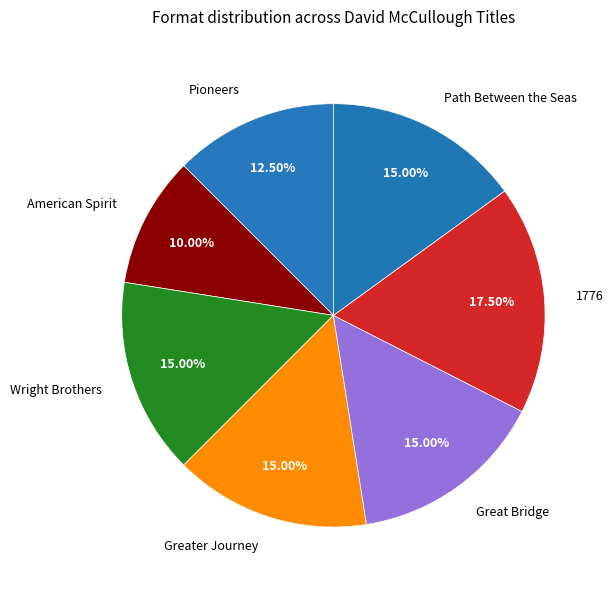

What percentage do Pioneers and Wright Brothers together represent?

27.5%